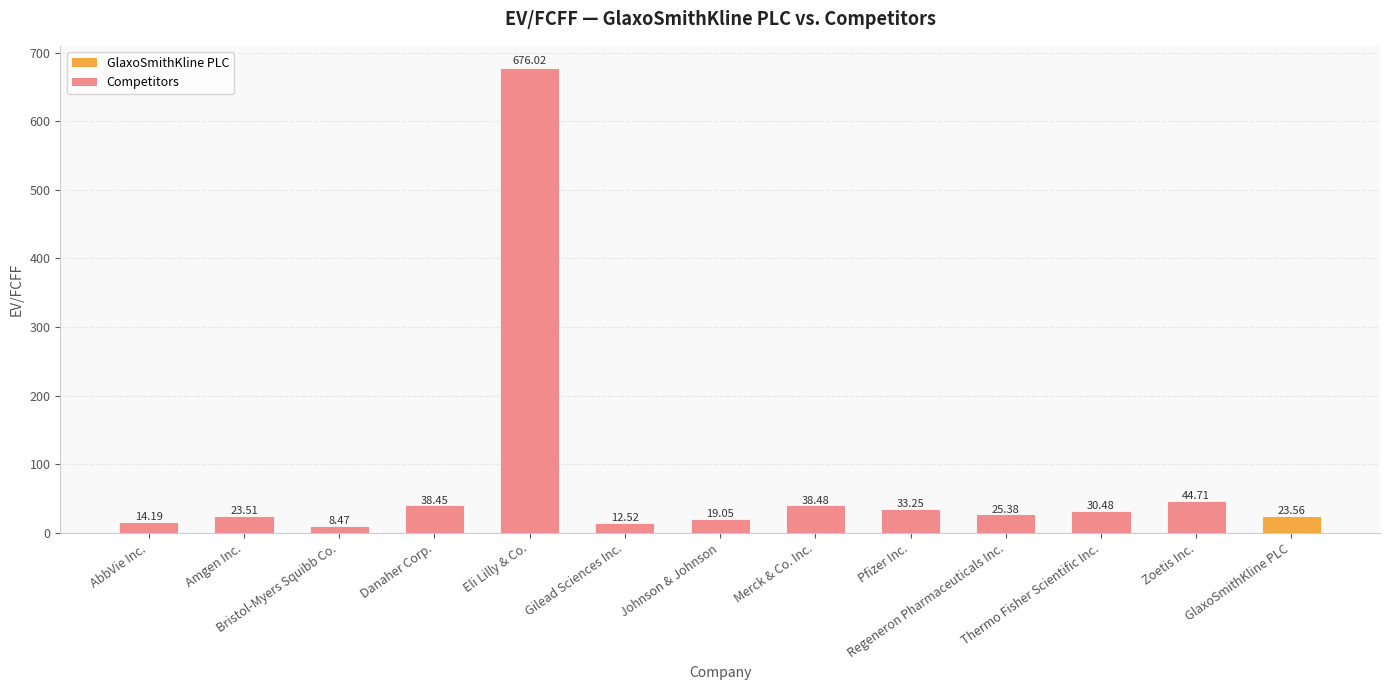

Is it true that the value at Eli Lilly & Co. is 676.0?

True